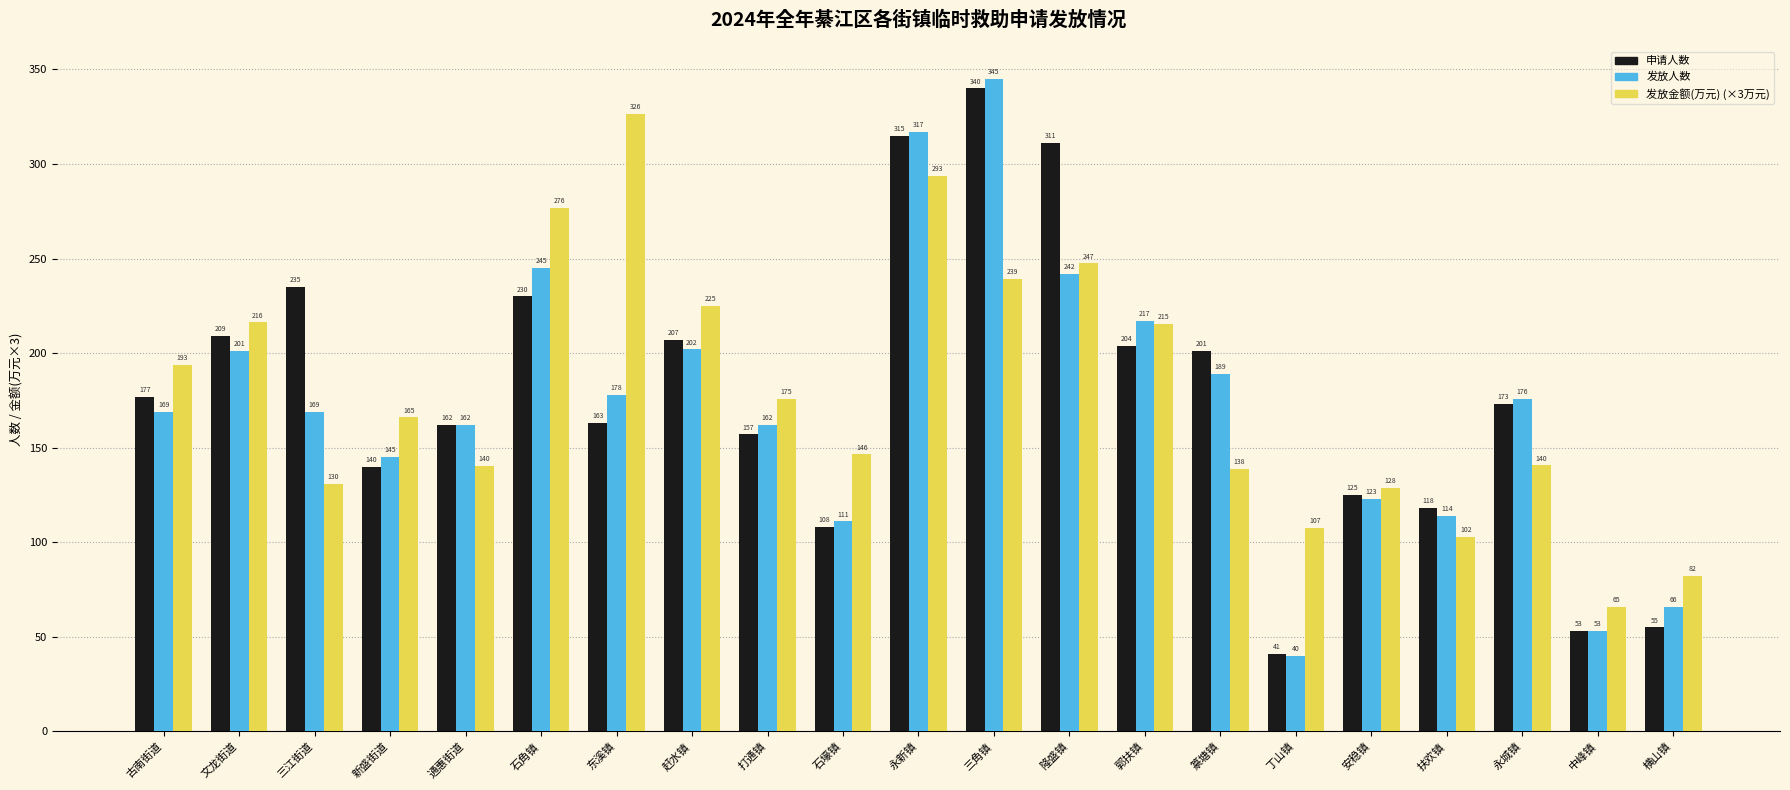

Which series has the widest spread of values?

发放人数